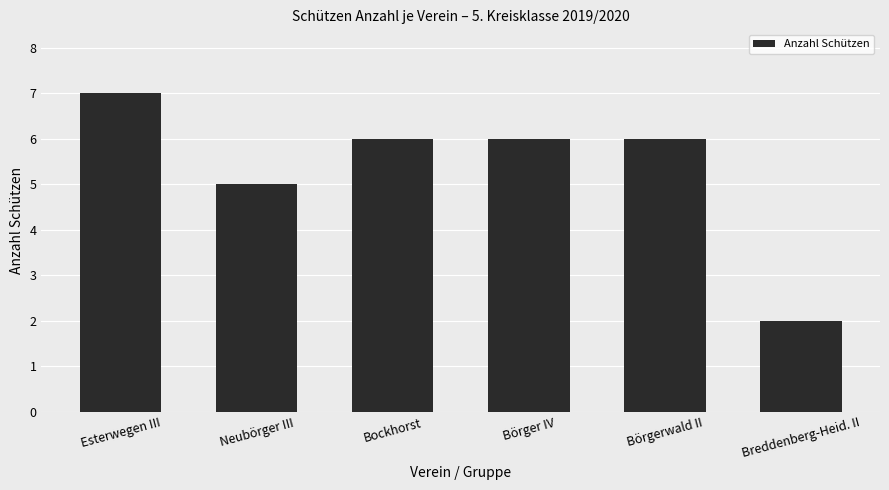

Reading left to right, extract all data points from this chart.

Esterwegen III=7	Neubörger III=5	Bockhorst=6	Börger IV=6	Börgerwald II=6	Breddenberg-Heid. II=2